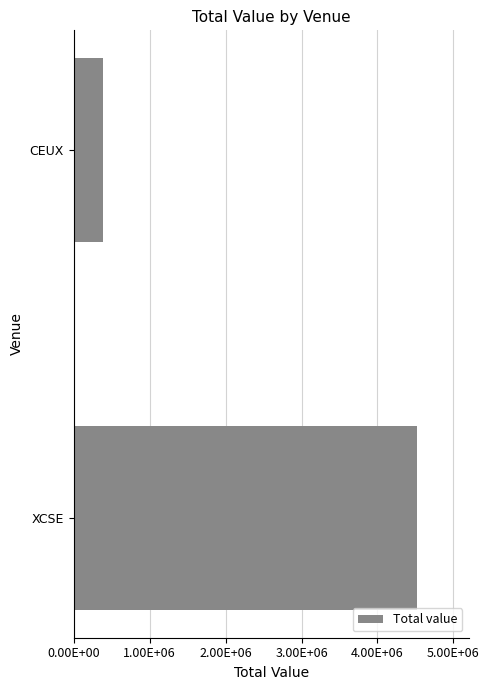

Are the bars grouped side by side (vs. stacked)?

No